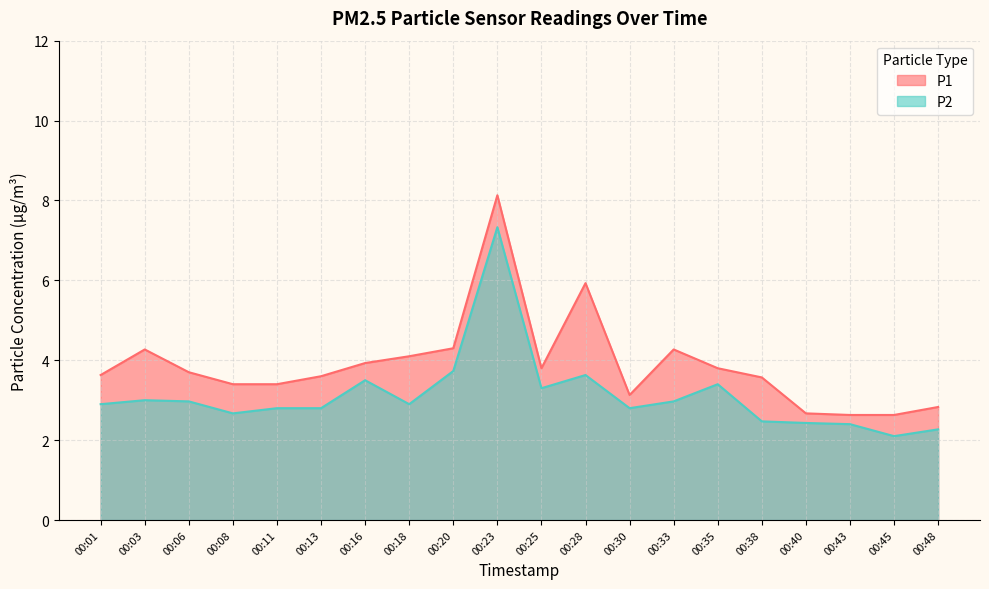

What is the spread (max minus min) of values at 00:48?

0.6